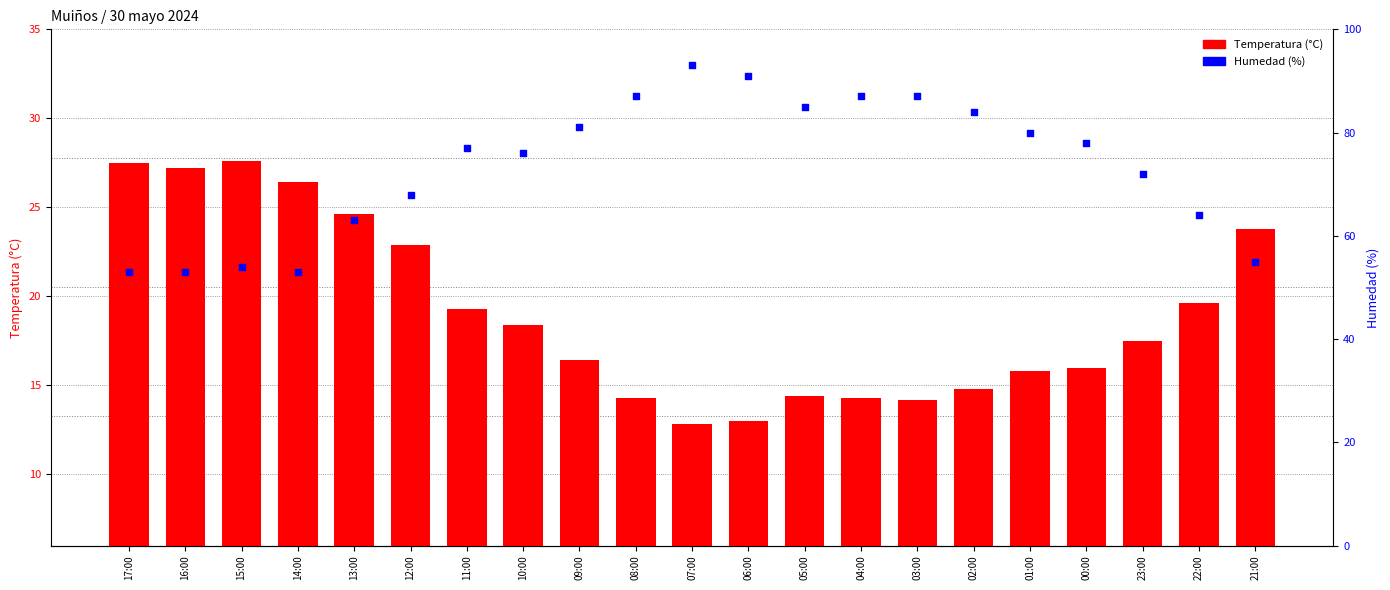

What is the total value across all series at 03:00?

101.2